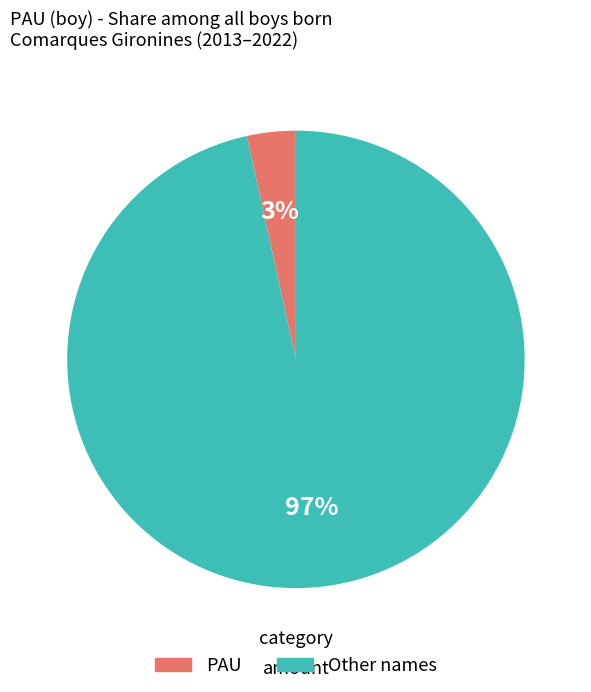

To the nearest percent, what is the average slice percentage?

50%